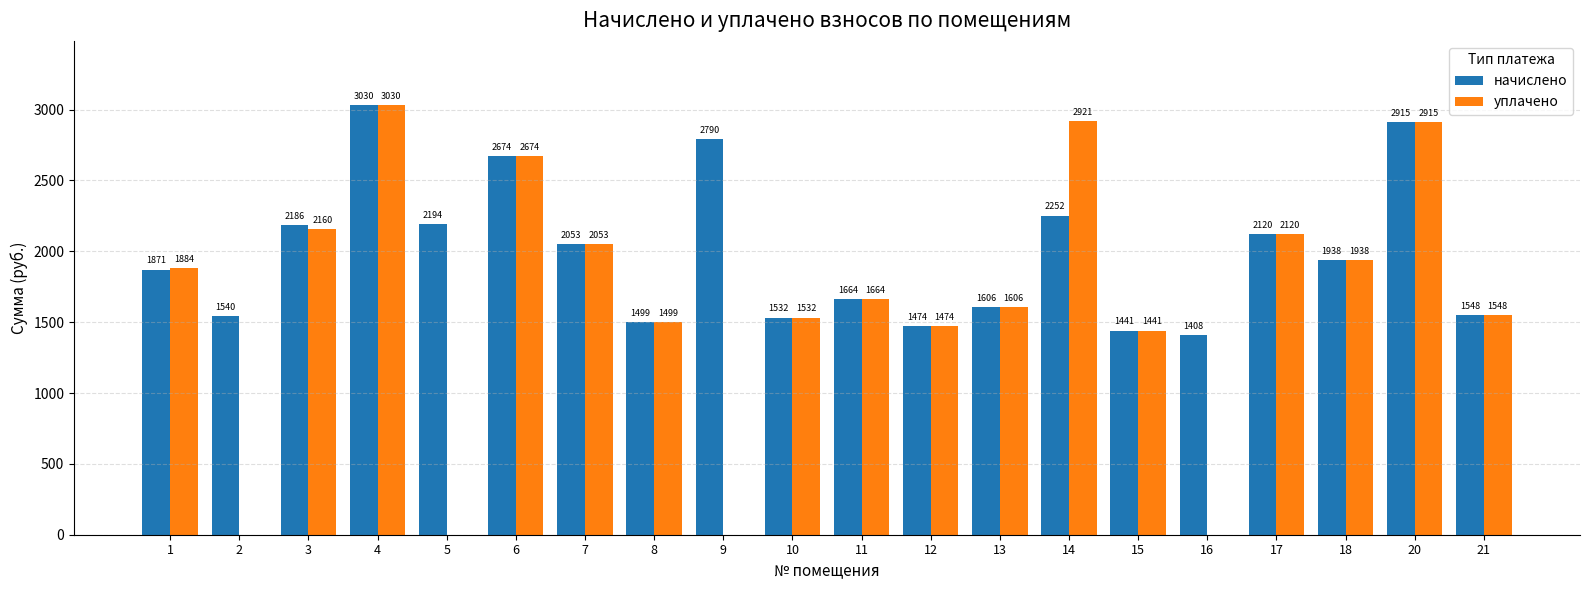

The начислено series shows 4682.3 at 20. True or false?

False